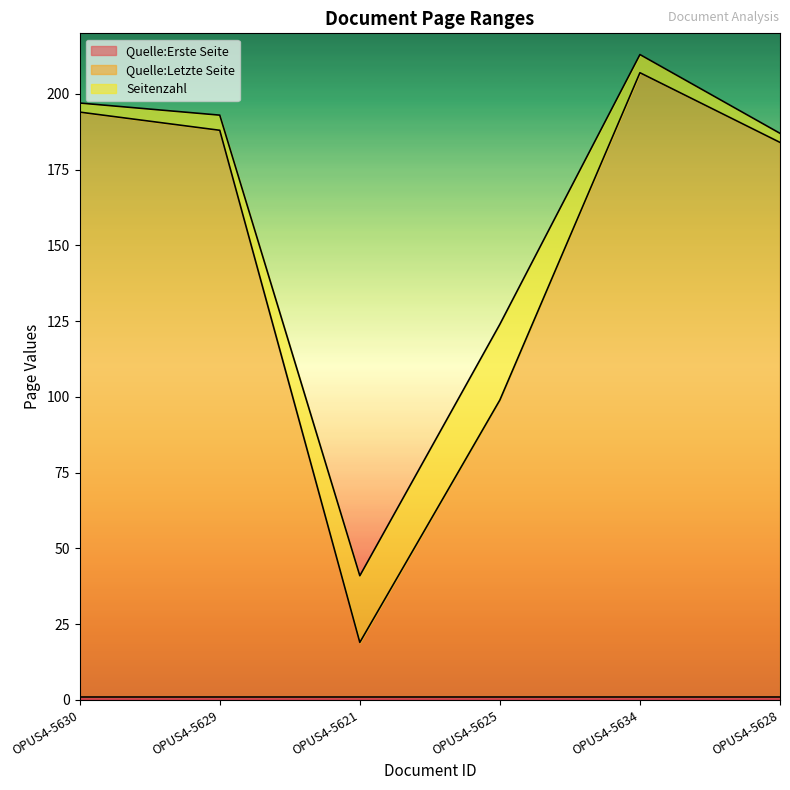

Reading right to left, transcribe all the data shown in this chart.

Quelle:Erste Seite: 1	1	1	1	1	1
Quelle:Letzte Seite: 183	206	98	18	187	193
Seitenzahl: 3	6	25	22	5	3